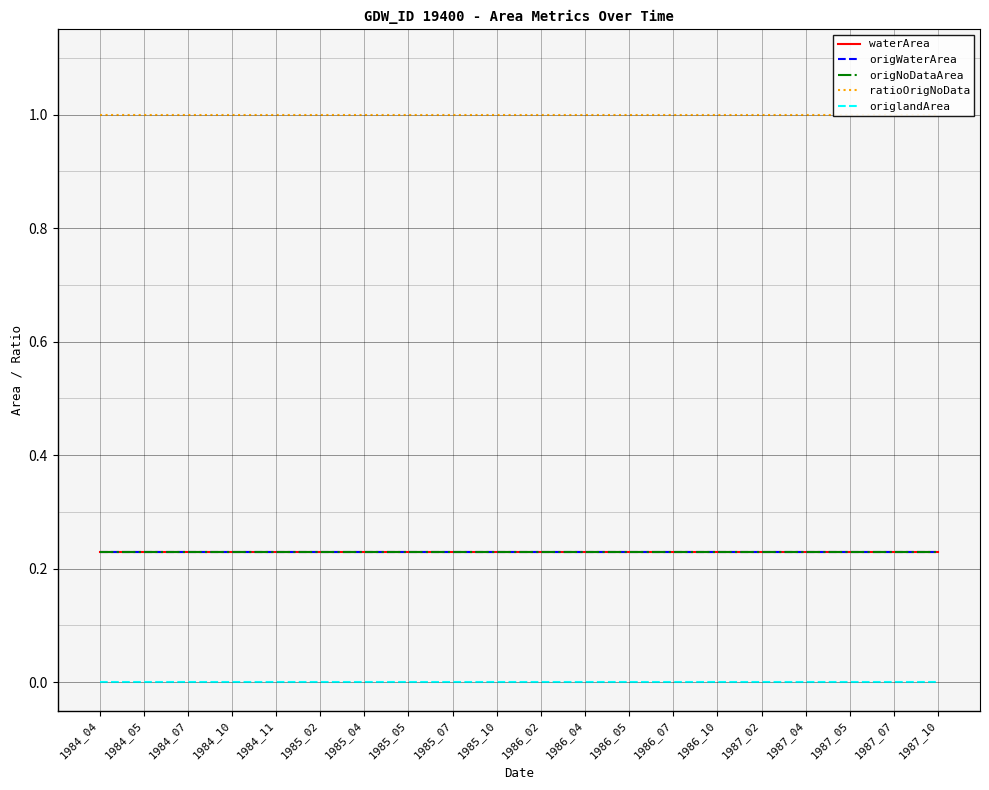

Is the value of origNoDataArea at 1985_05 greater than the value of waterArea at 1985_05?

No